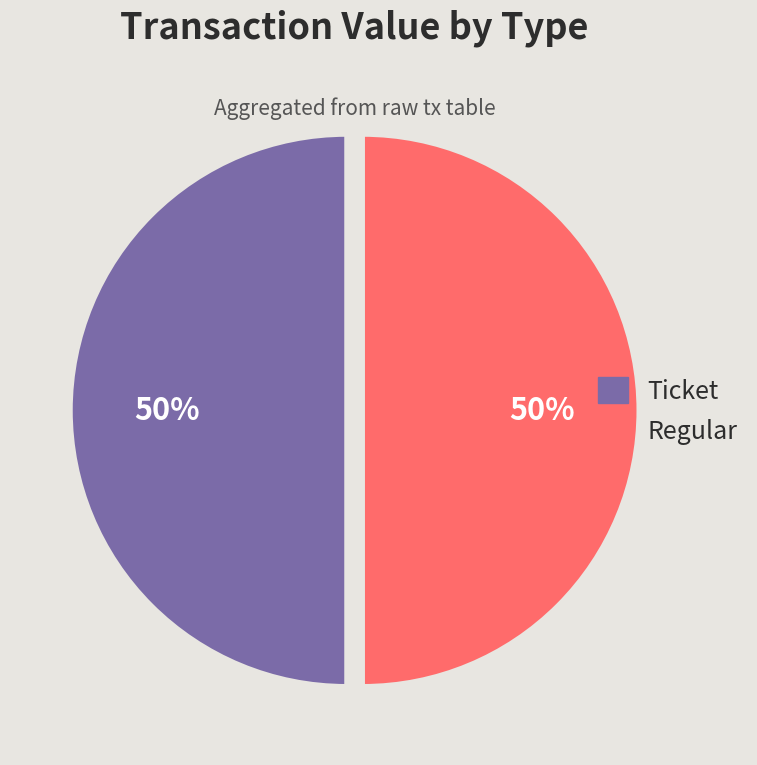

To the nearest percent, what is the average slice percentage?

50%